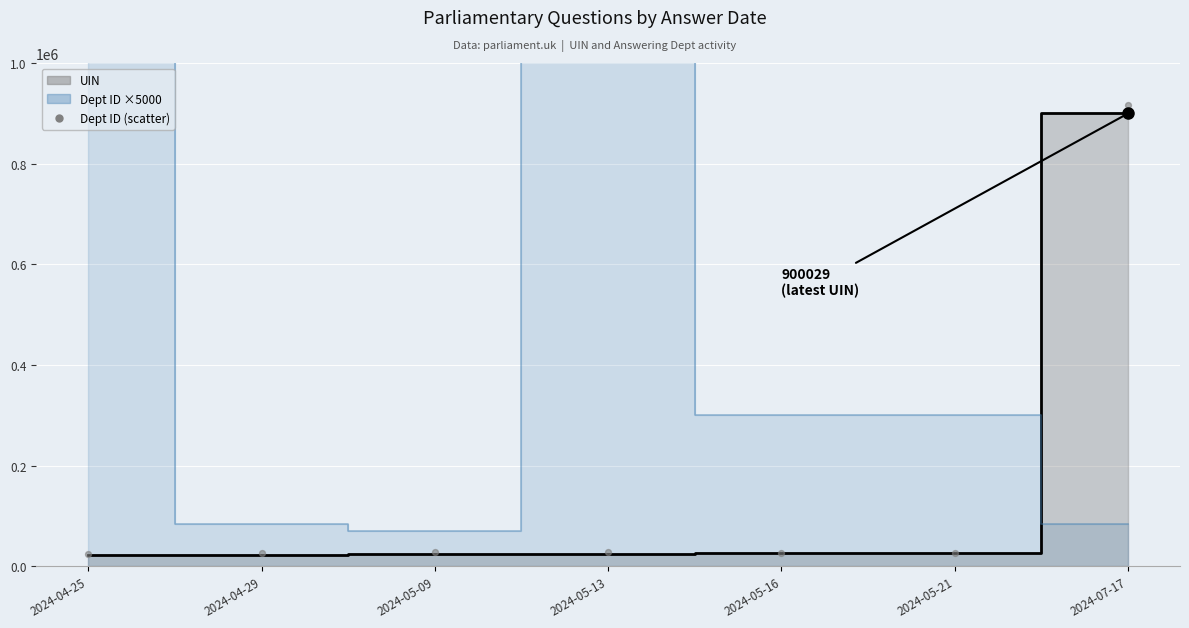

What is the average Y value?

154163.0